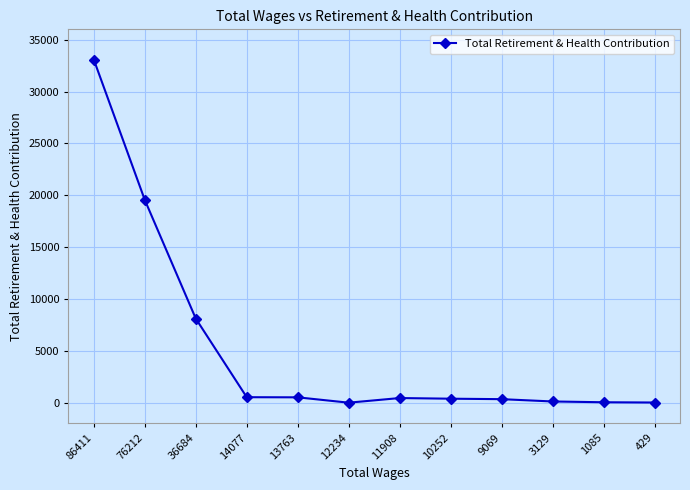

At which label is the value closest to 16537?

76212